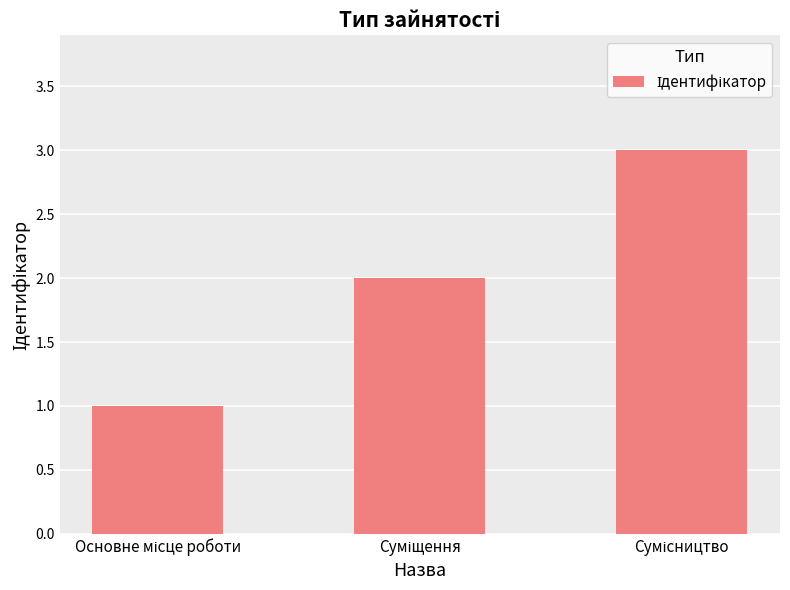

What is the greatest value displayed?

3